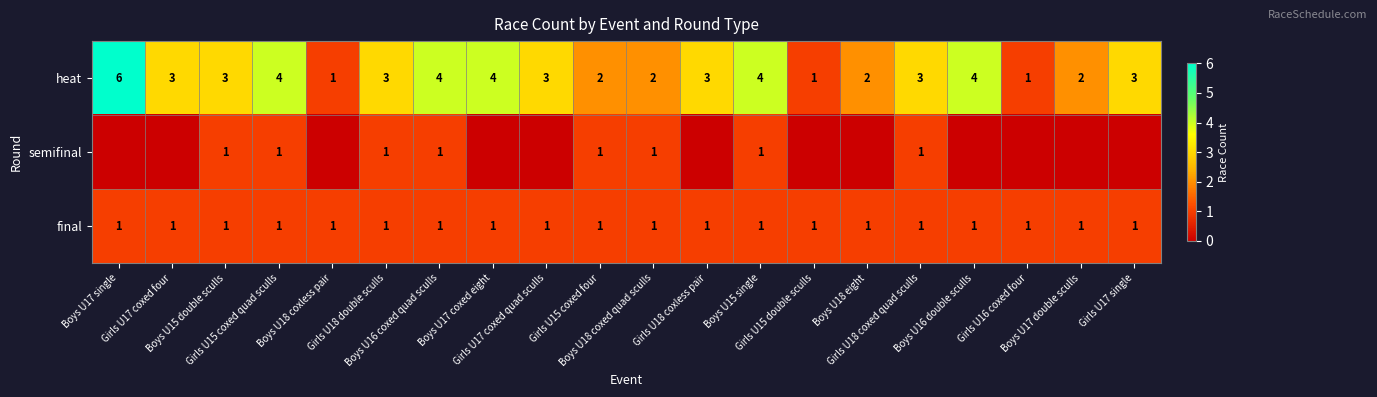

How many values in semifinal are above zero?

8